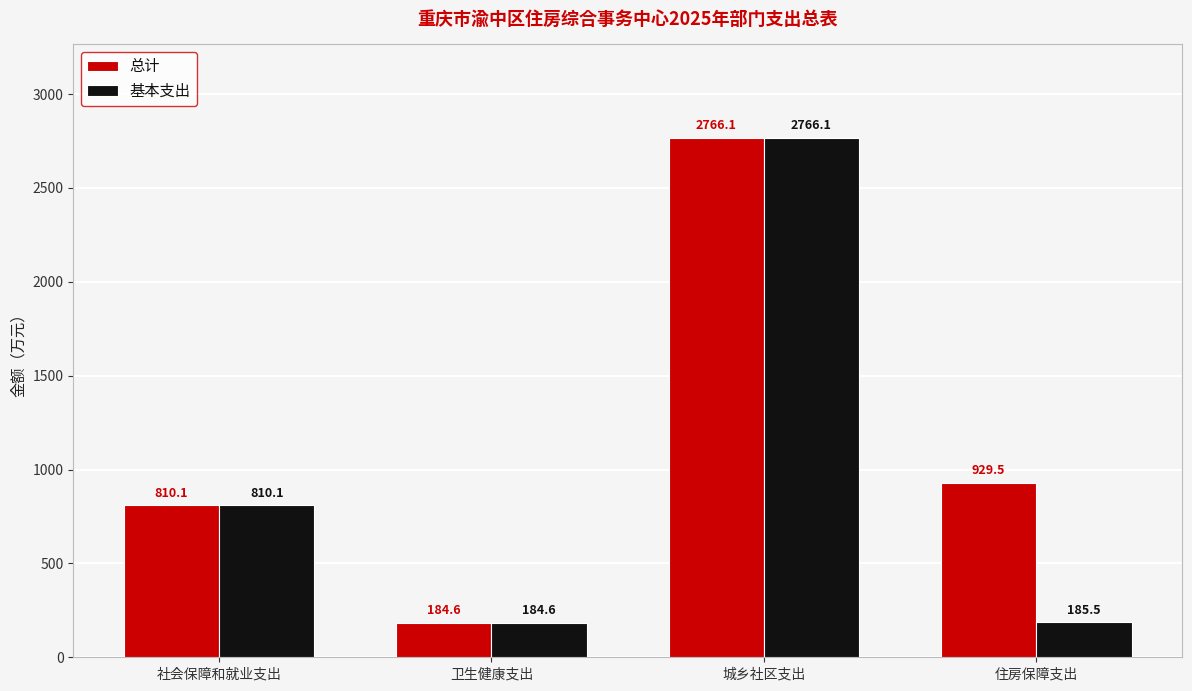

What is the label of the 4th bar from the left?

住房保障支出